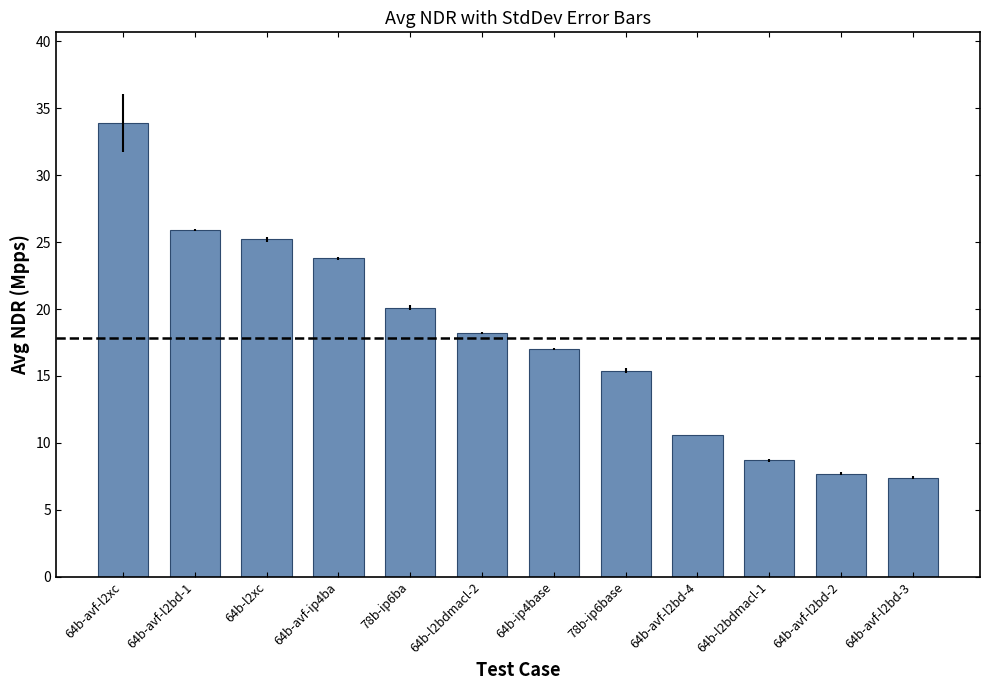

At which category does the chart reach its peak across all series?

64b-avf-l2xc